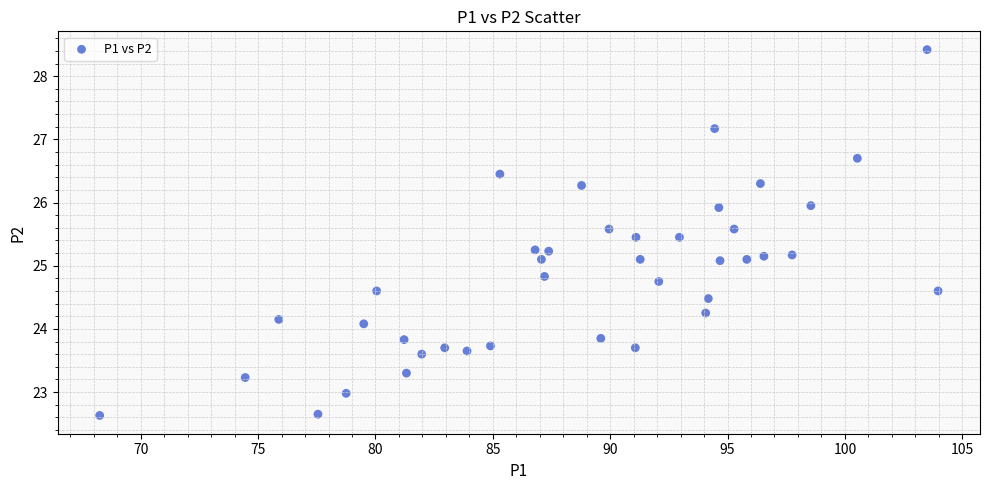

What is the range of Y values (max minus min)?

5.8